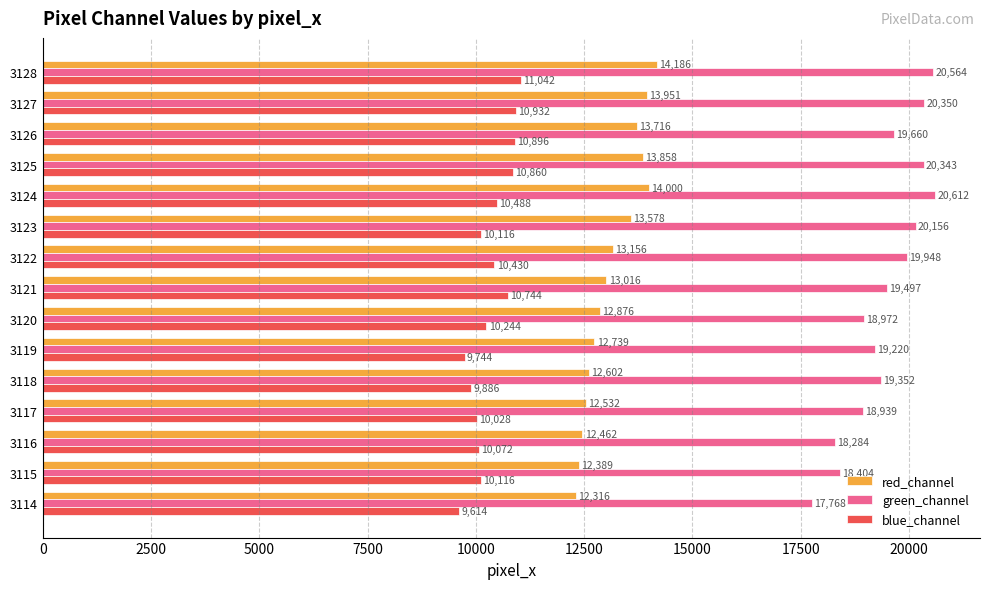

What is the maximum value shown in the chart?

20612